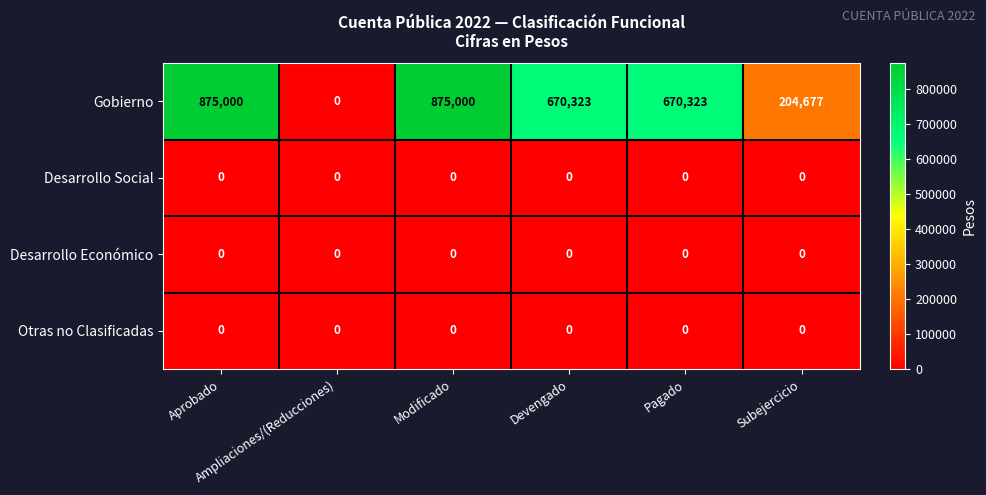

How many data points does each series have?

6